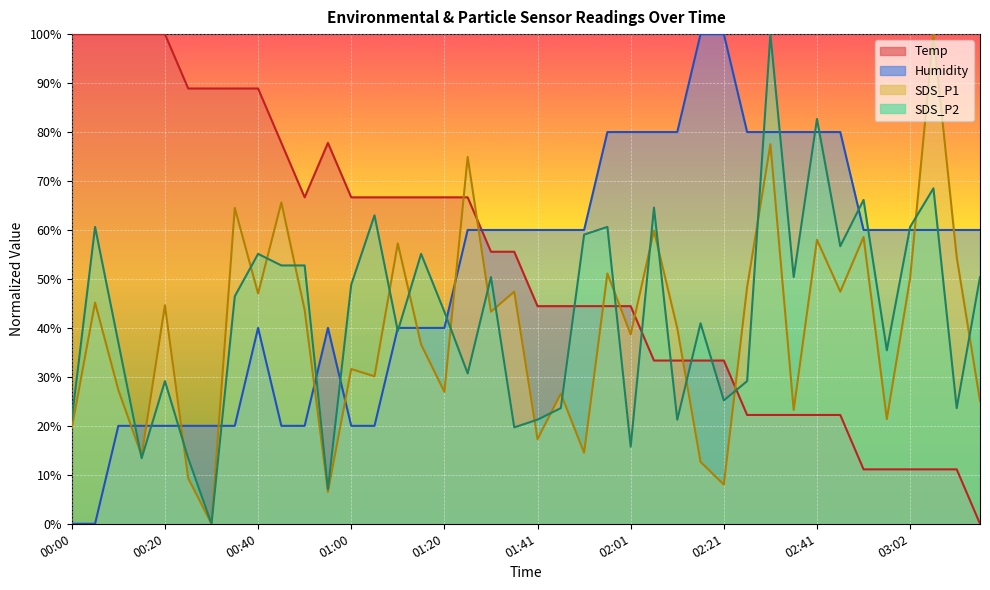

How many data points does each series have?

40